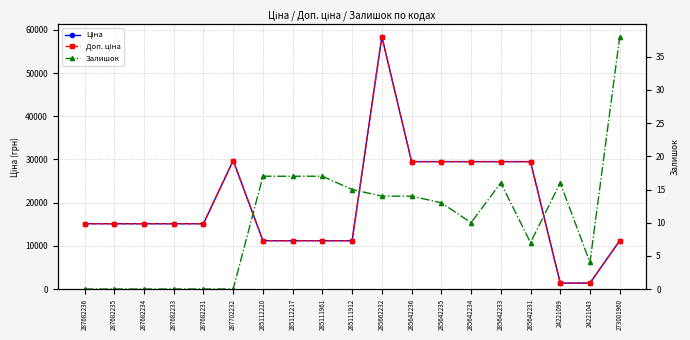

How many categories are shown in the chart?

19